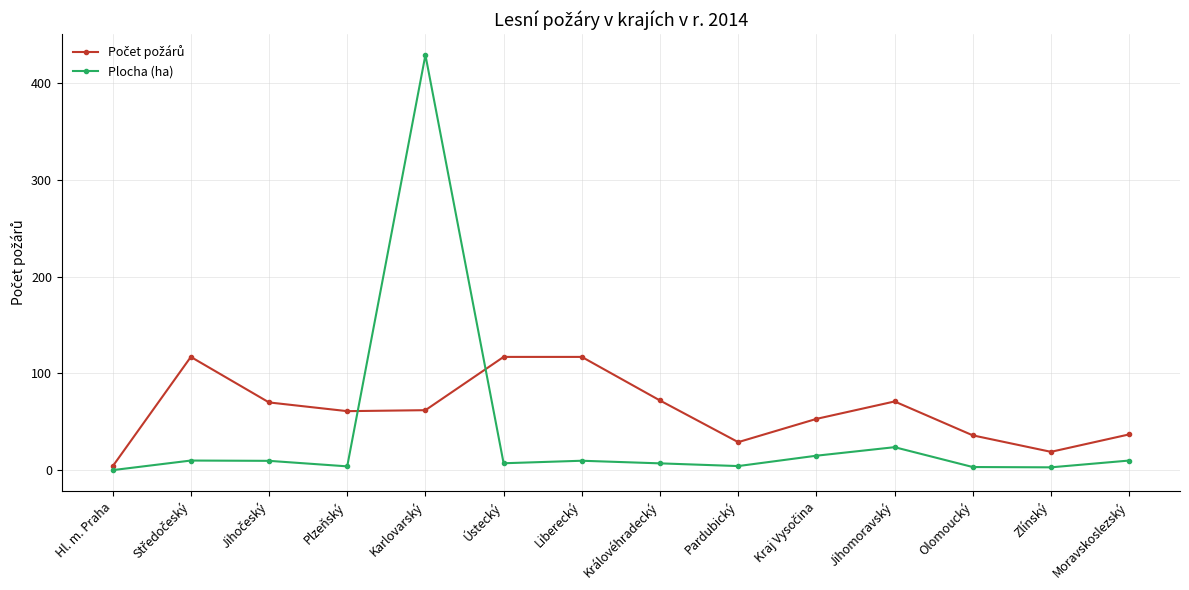

At which category does the chart reach its peak across all series?

Karlovarský